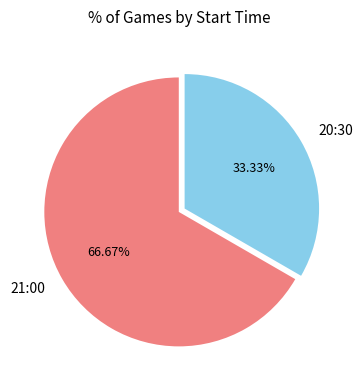

Combined, do 20:30 and 21:00 account for over 50%?

Yes